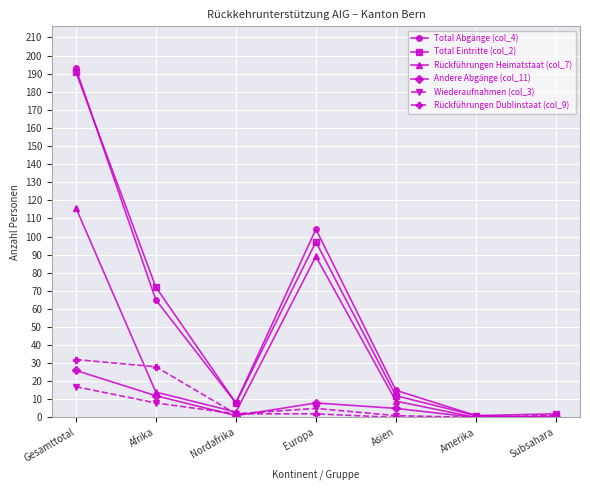

True or false: Rückführungen Heimatstaat (col_7) has more than 0 interior local peaks.

True